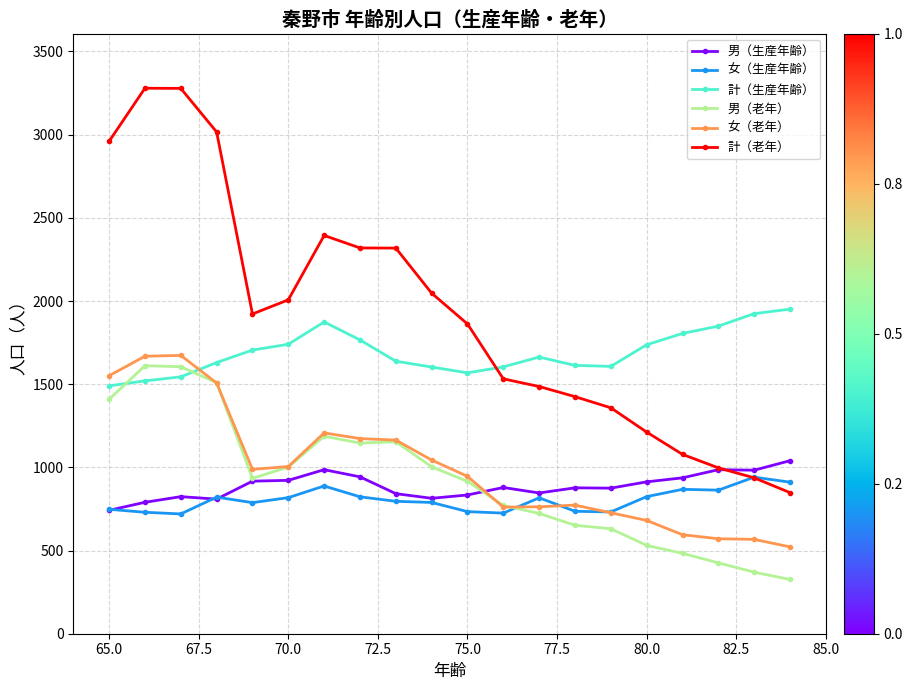

True or false: 女（生産年齢） has more than 2 points higher than both neighbors.

True